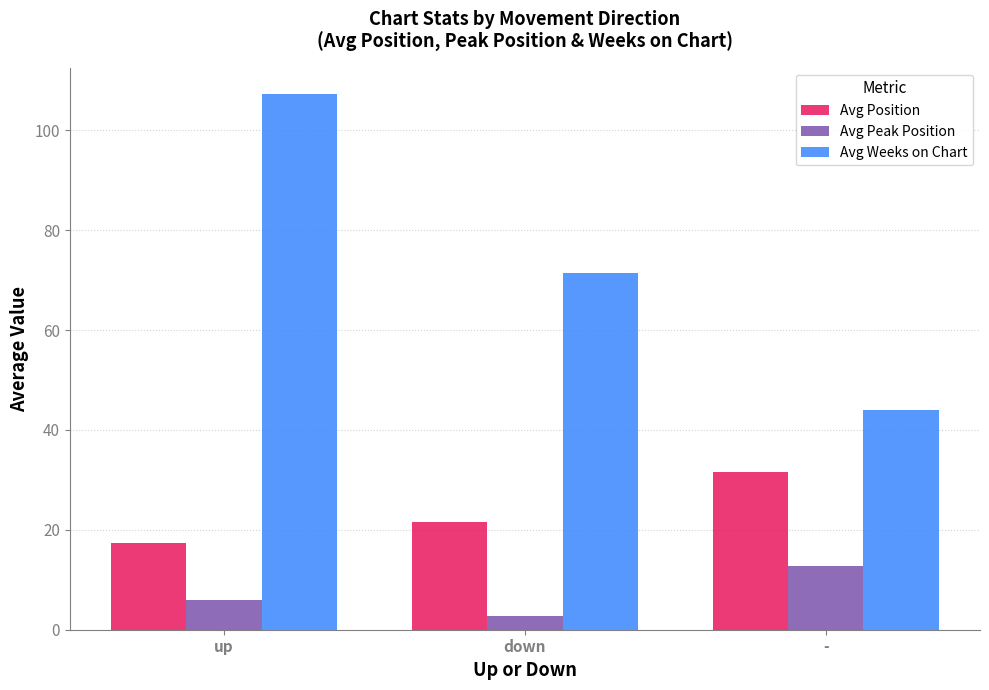

Reading left to right, list all the values displayed in this chart.

Avg Position: up=17.3	down=21.5	-=31.7
Avg Peak Position: up=5.9	down=2.8	-=12.8
Avg Weeks on Chart: up=107.2	down=71.5	-=44.0